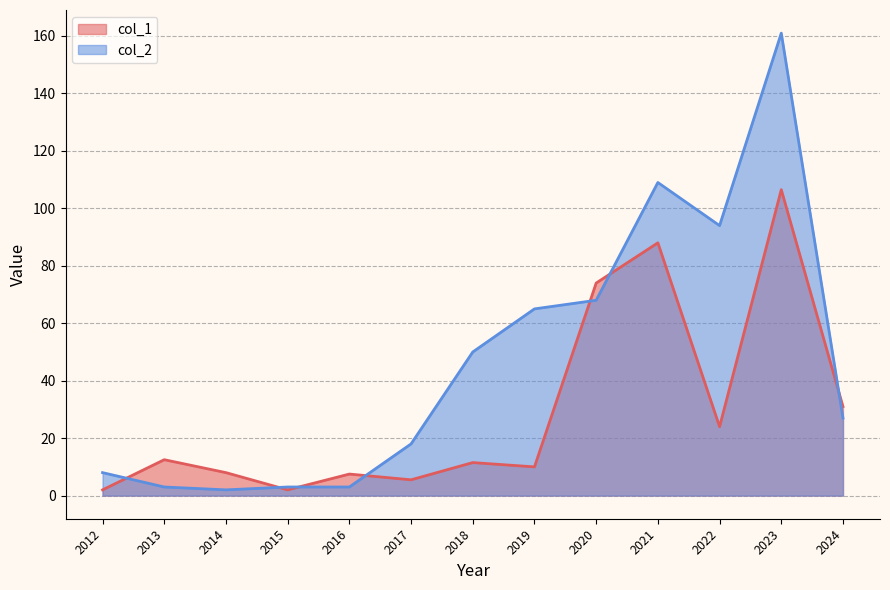

How many lines are shown in the chart?

2